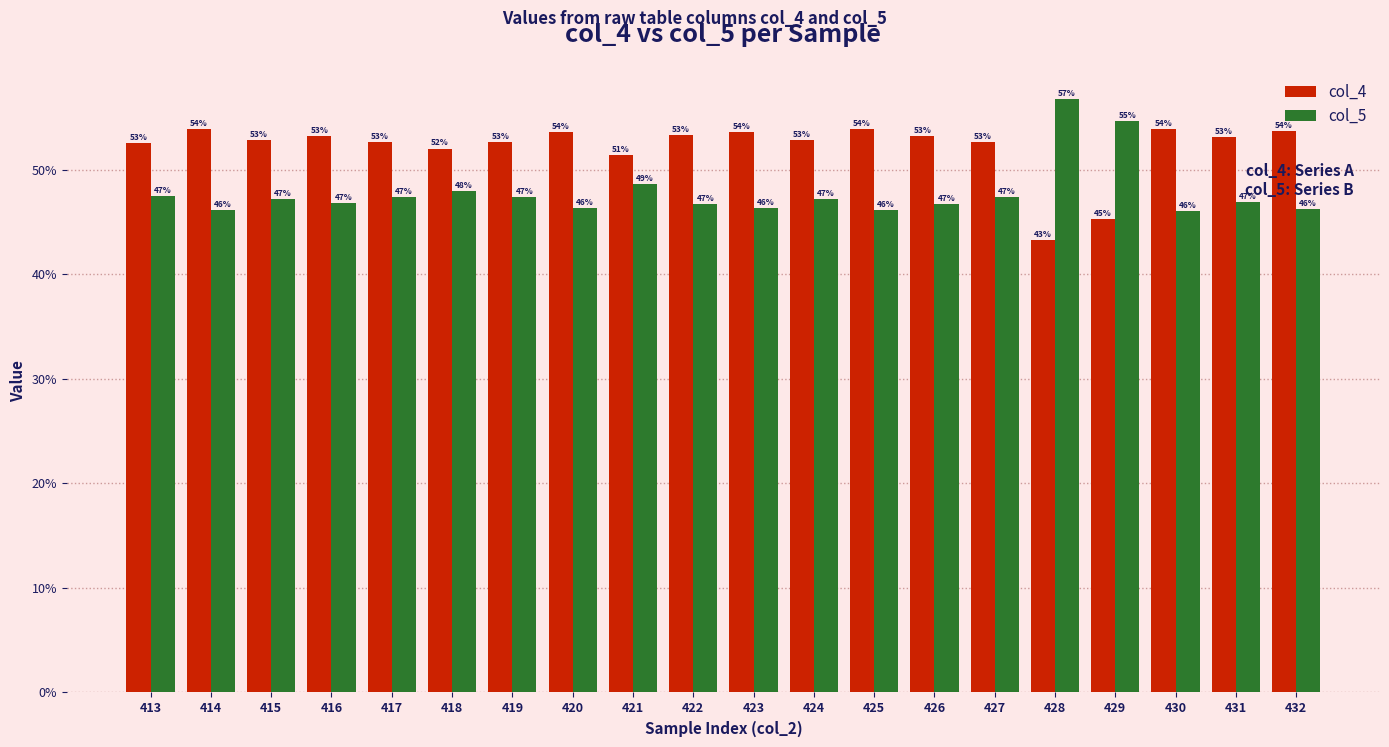

Rank the series at 422 from lowest to highest value.

col_5, col_4